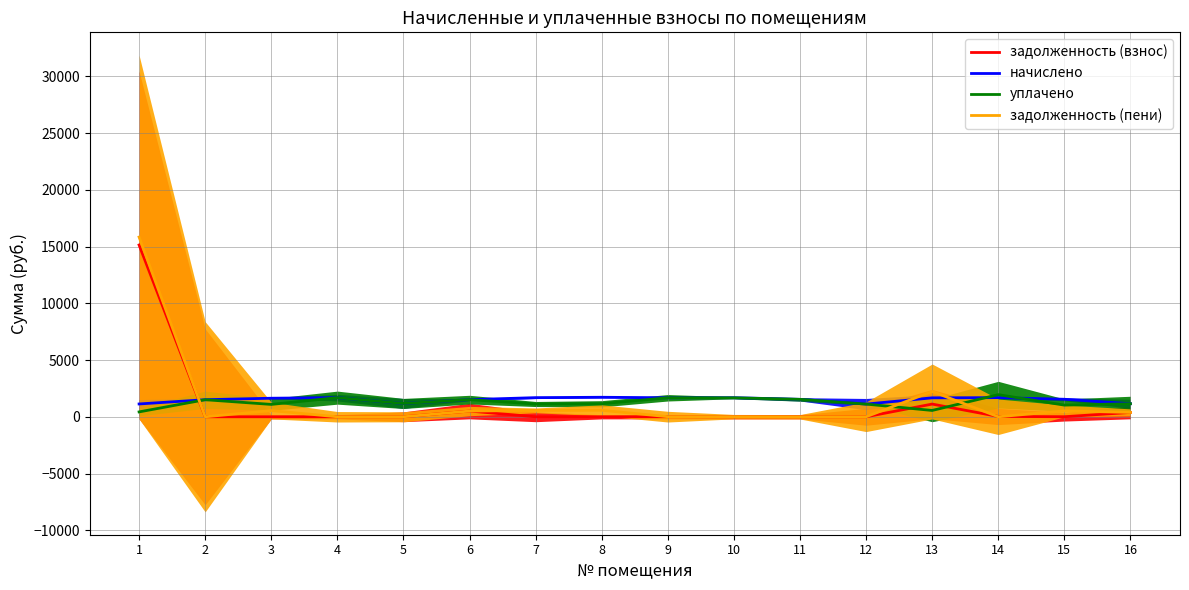

At how many categories does at least one series exceed 6779?

1